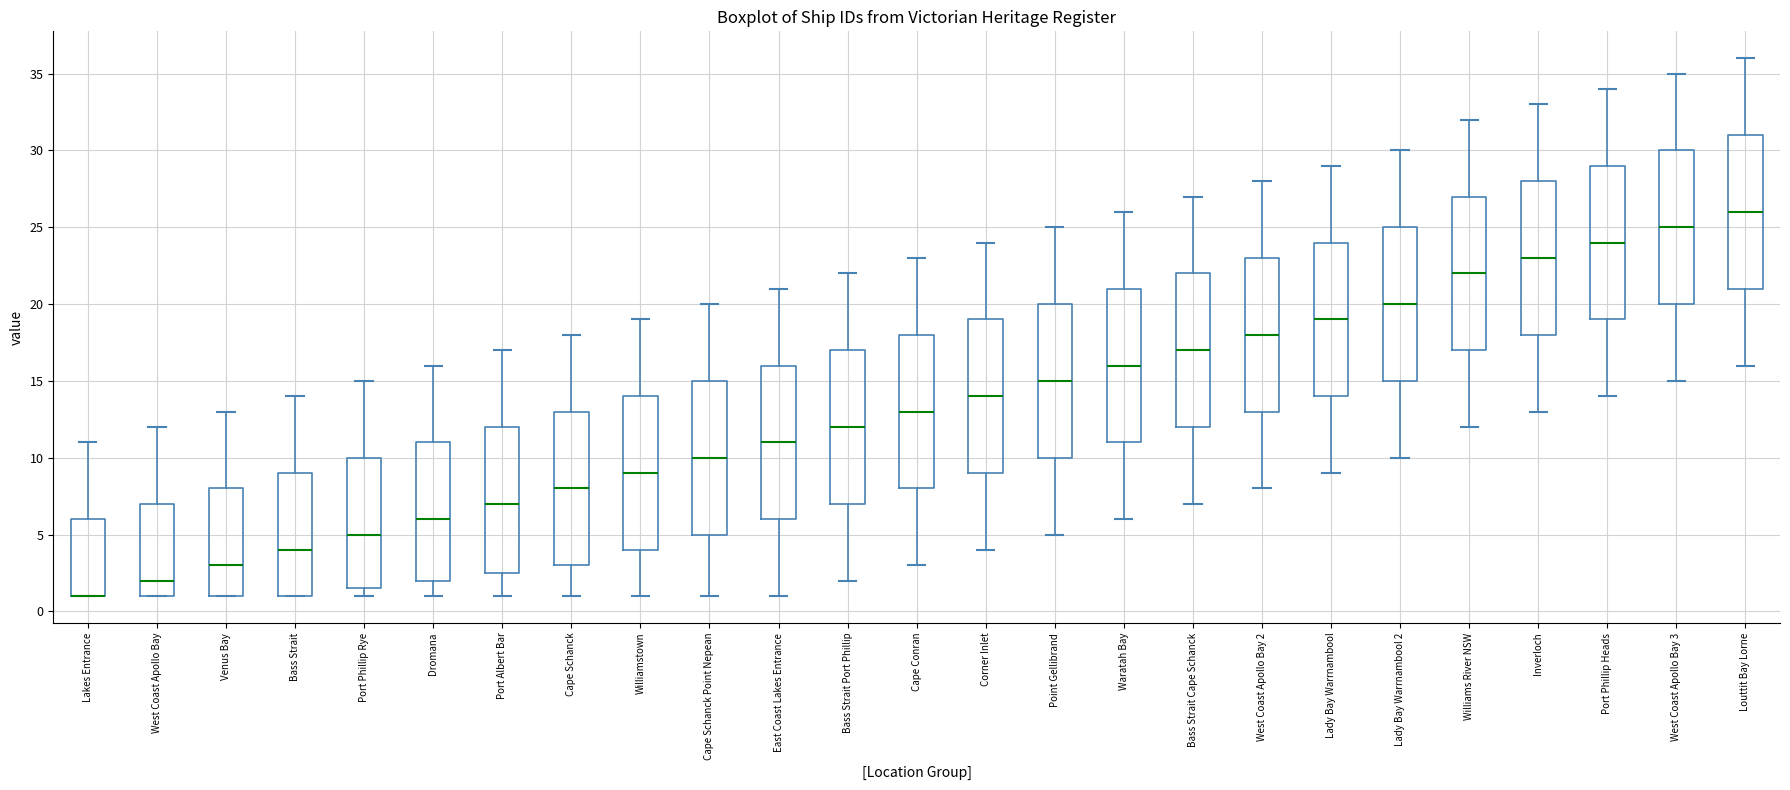

Where does the lower whisker of the box for Cape Conran end on the y-axis? The values are not printed on the chart, so give them approximately, as read against the axis.

3.0